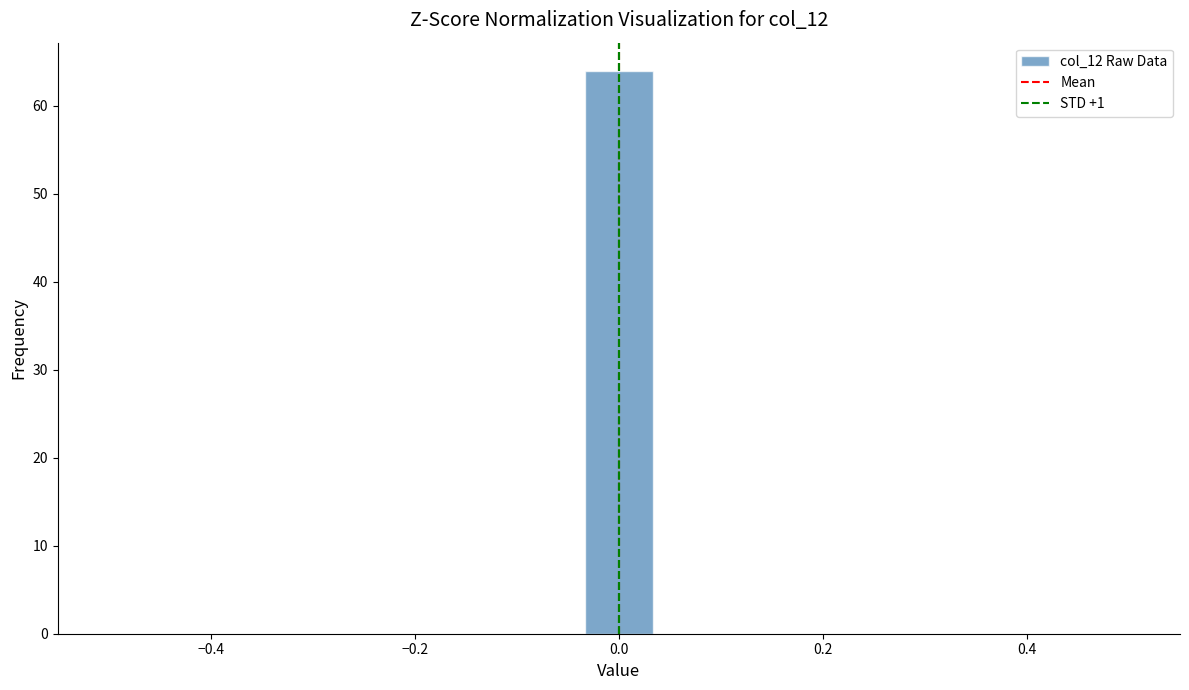

Read against the x-axis, roughly where is the centre of the tallest bar?

0.00